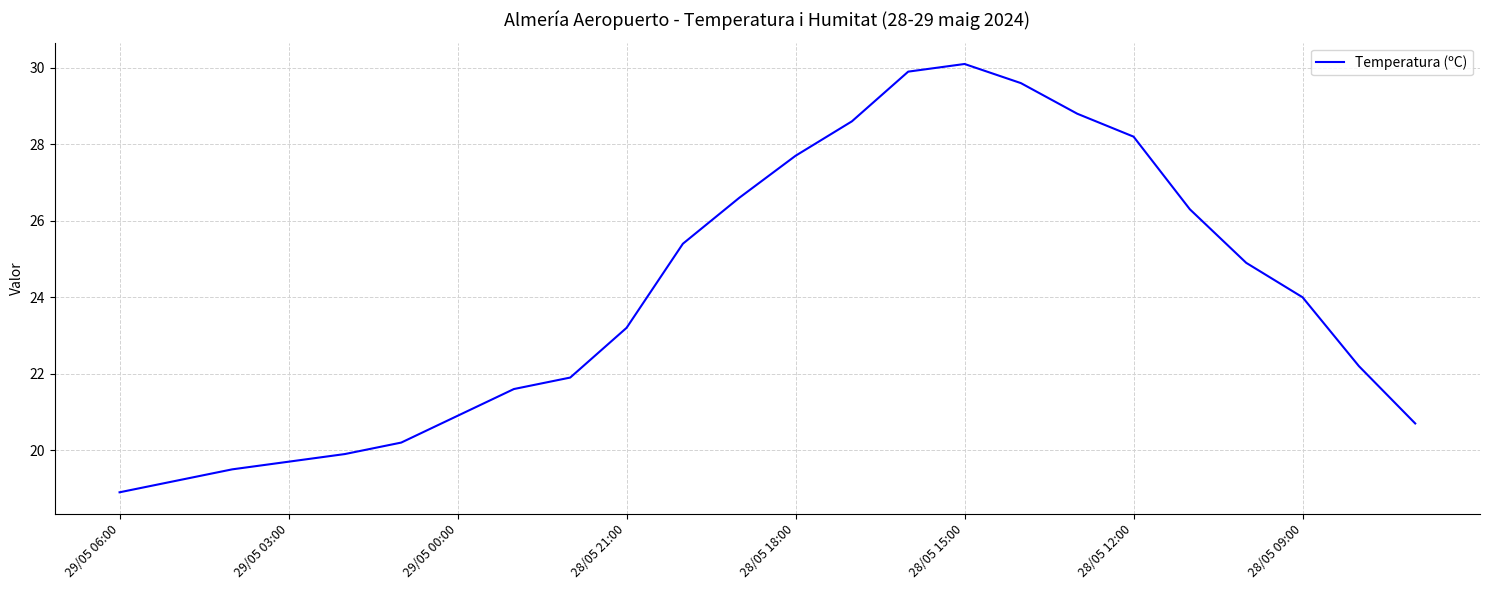

What is the greatest value displayed?

30.1